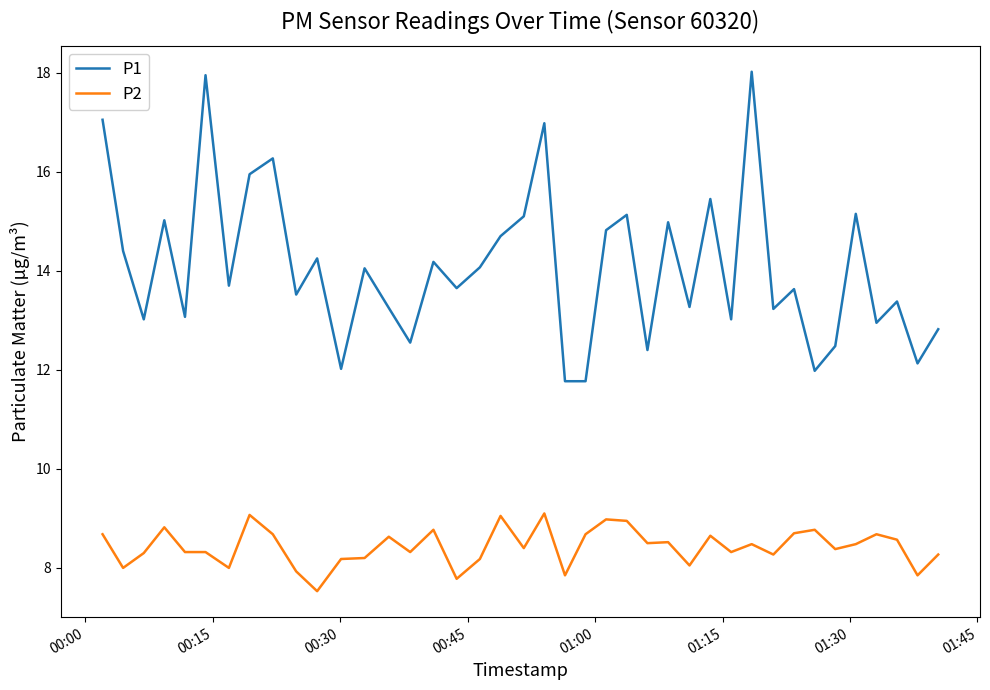

What is the minimum value shown in the chart?

7.5